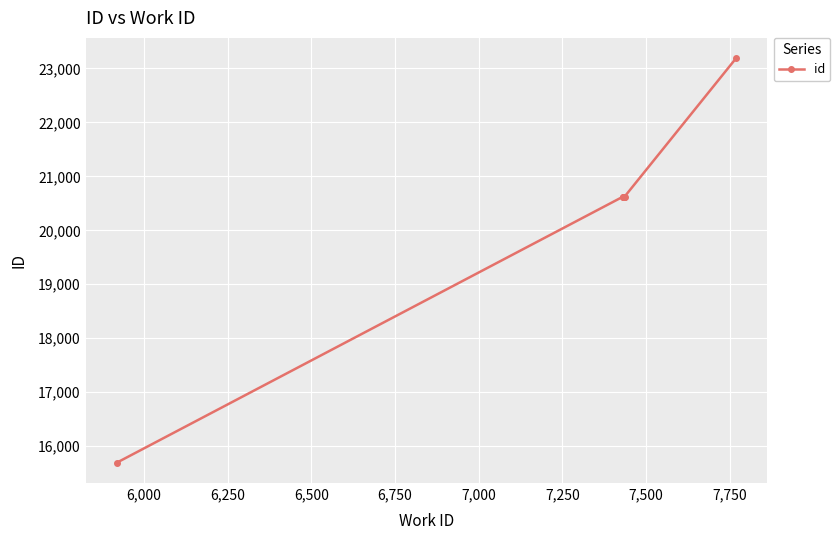

What is the value of the 6th point from the left?

20626